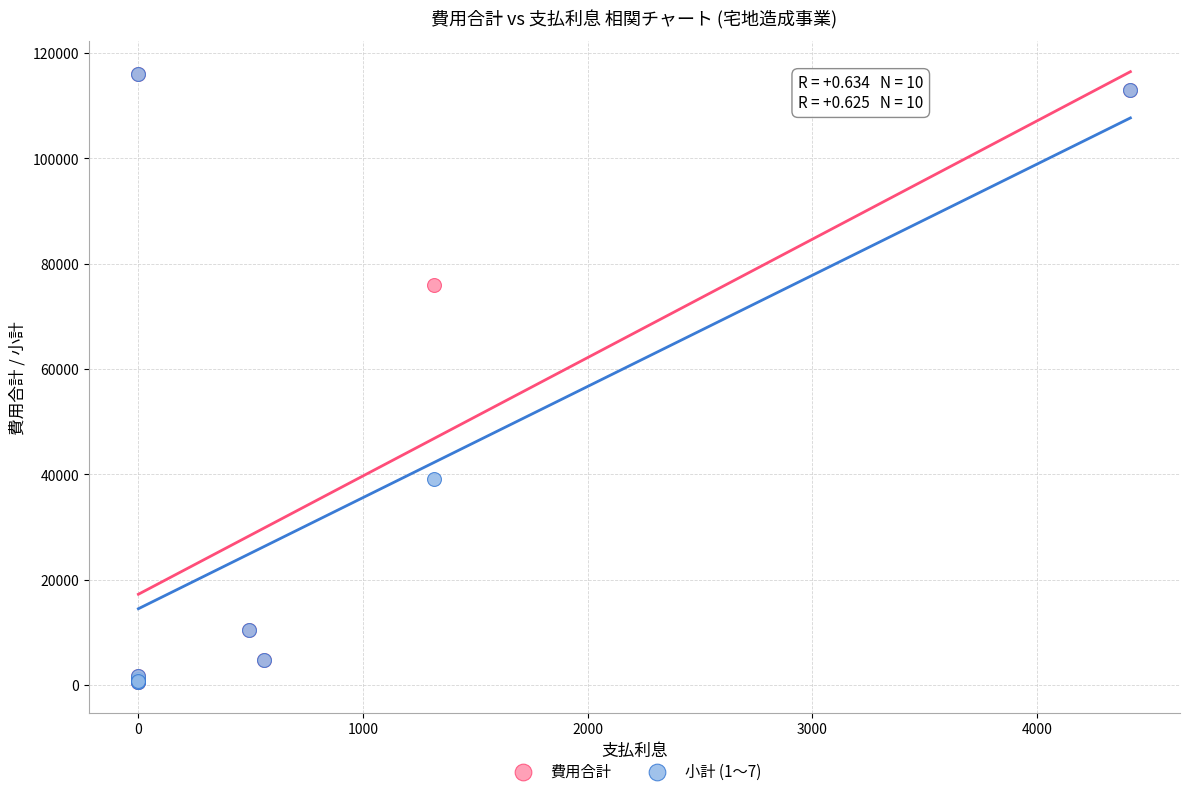

In the 費用合計 series, what Y value is closest to 58241?

75871